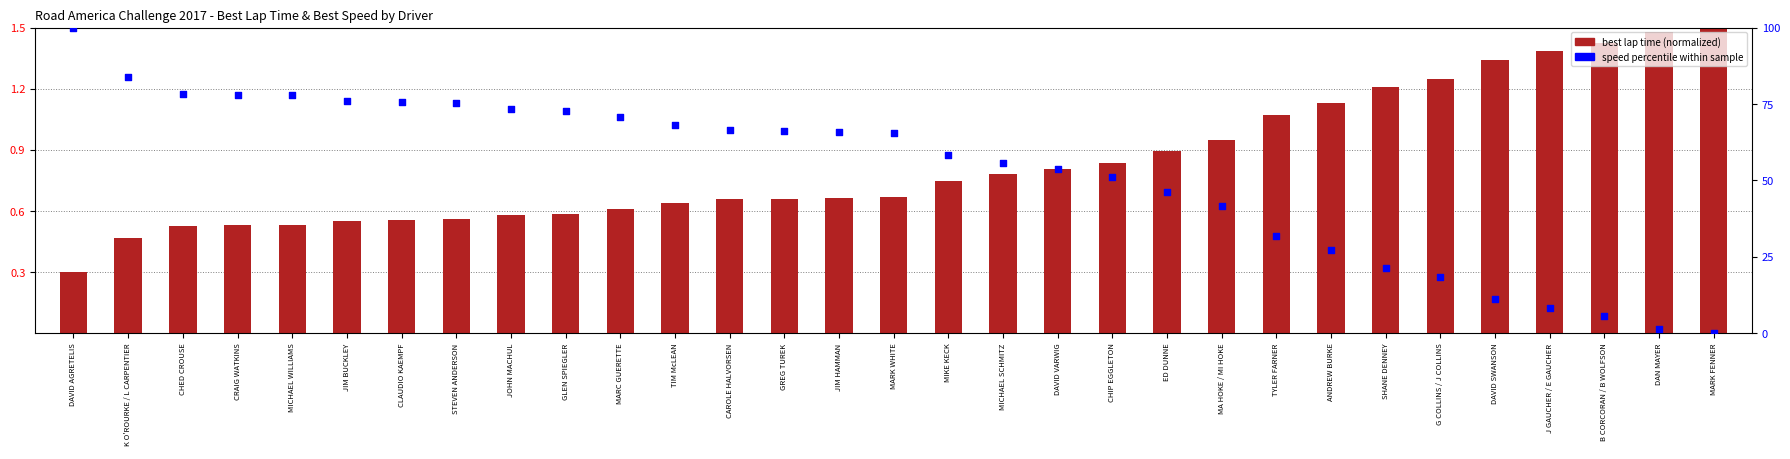

At how many categories does at least one series exceed 48?

20